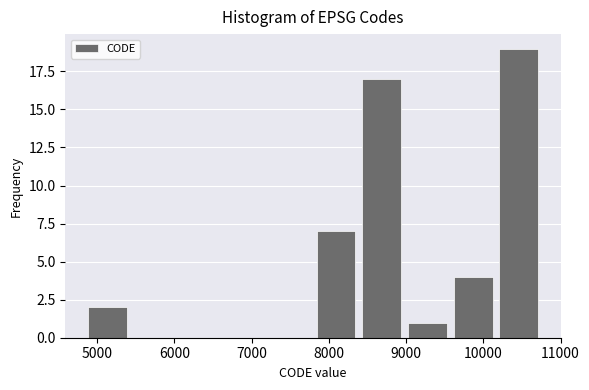

Over which range of the x-axis is the bar tallest?

10200 to 10800